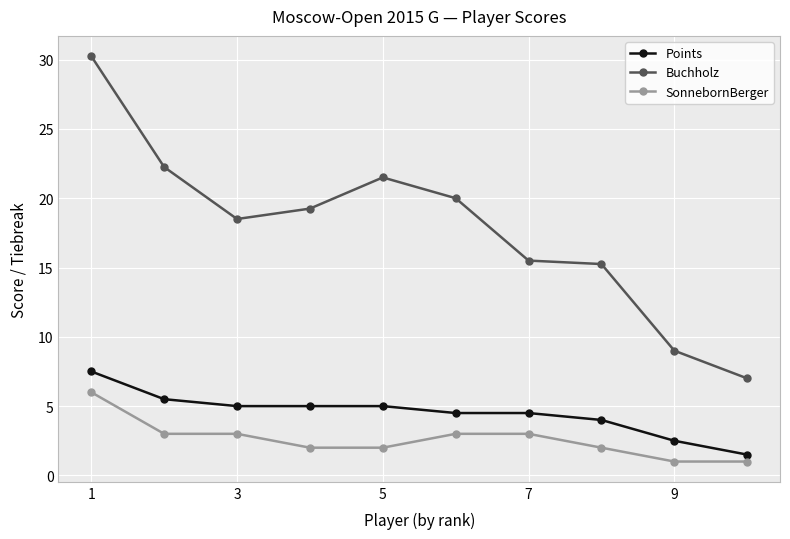

Which series has the largest total across all categories?

Buchholz